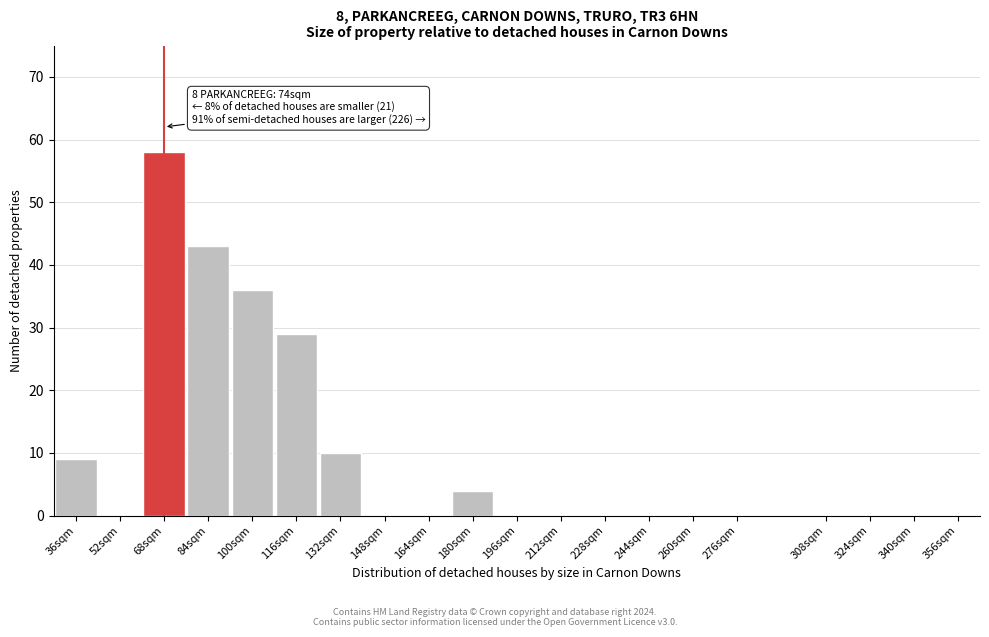

Reading left to right, list all the values displayed in this chart.

36sqm=9	52sqm=0	68sqm=58	84sqm=43	100sqm=36	116sqm=29	132sqm=10	148sqm=0	164sqm=0	180sqm=4	196sqm=0	212sqm=0	228sqm=0	244sqm=0	260sqm=0	276sqm=0	308sqm=0	324sqm=0	340sqm=0	356sqm=0